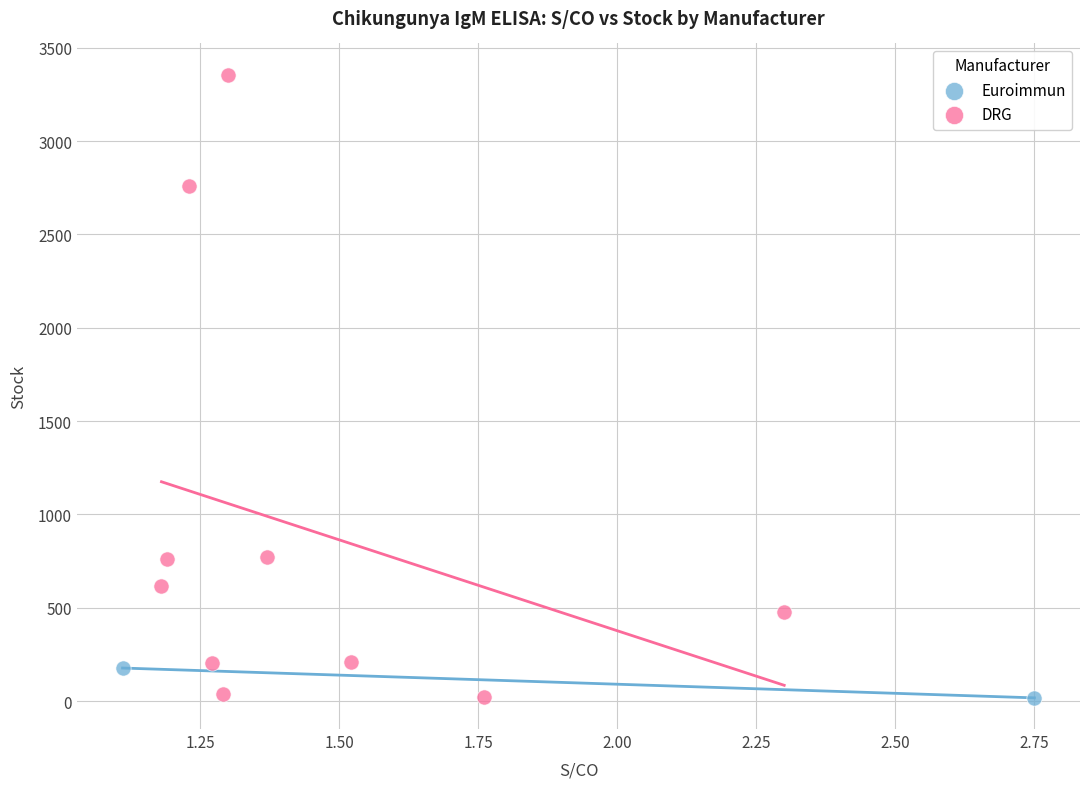

What are all the series names shown in the legend?

Euroimmun, DRG